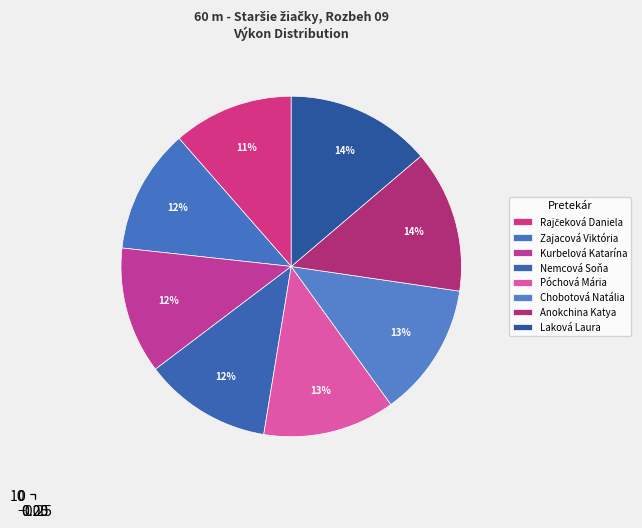

Which slice is the largest?

Laková Laura